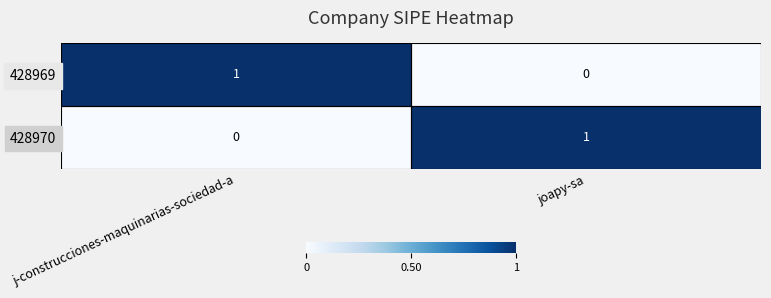

Rank the series at j-construcciones-maquinarias-sociedad-a from lowest to highest value.

428970, 428969